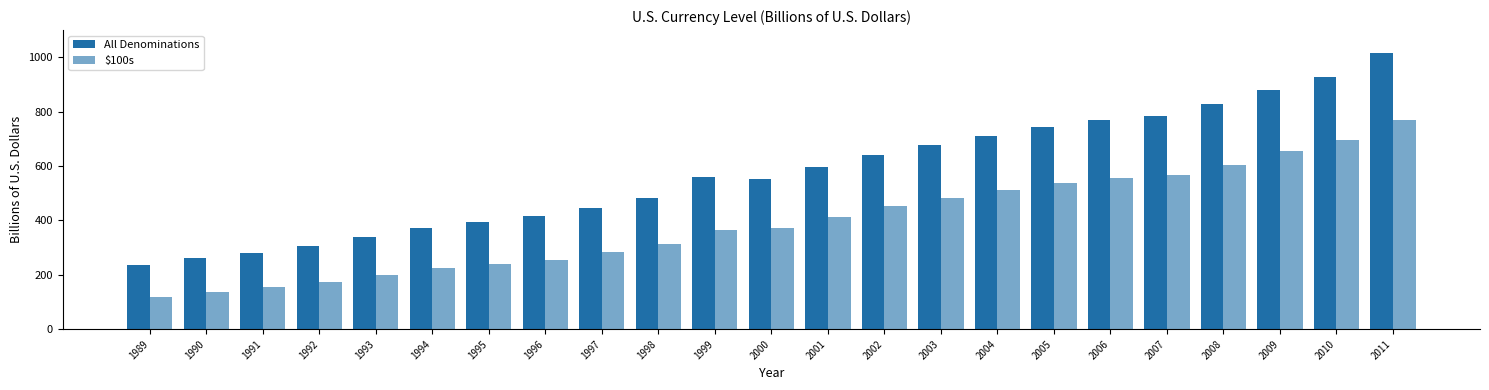

Rank the series at 1996 from highest to lowest value.

All Denominations, $100s